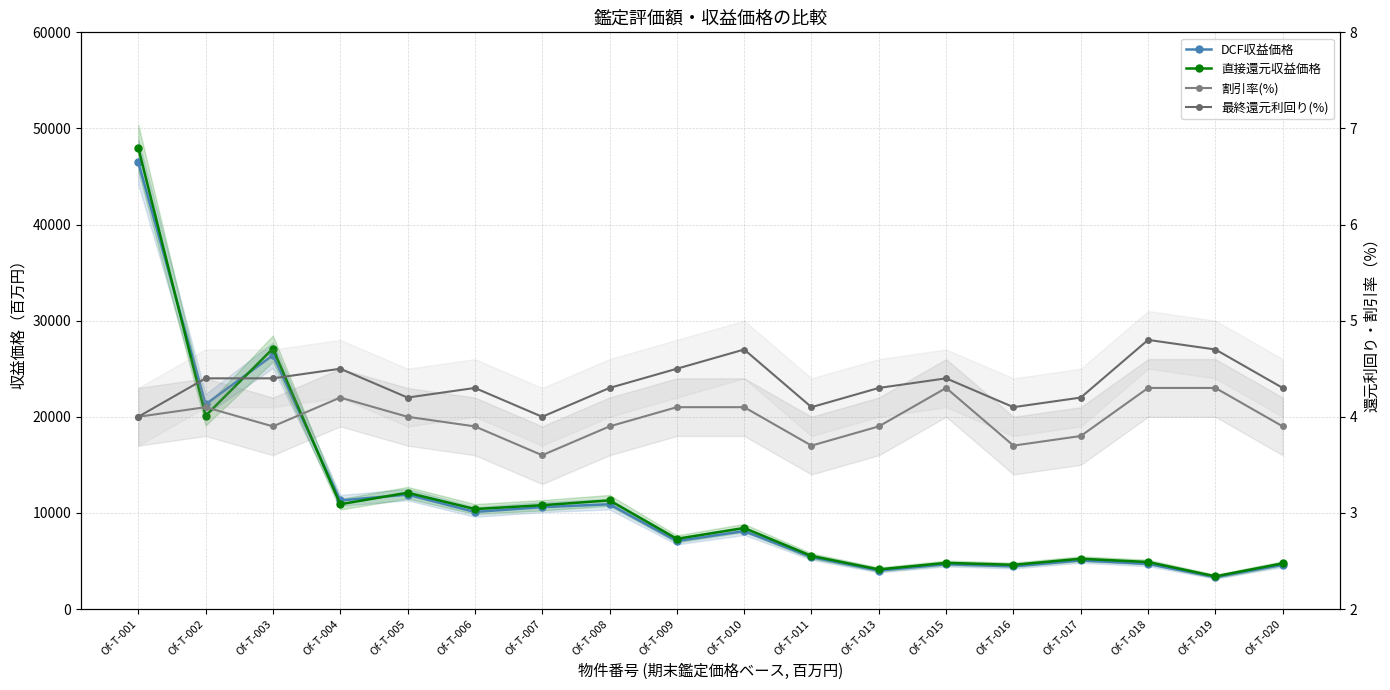

The value of 割引率(%) at Of-T-007 is 6.3. True or false?

False